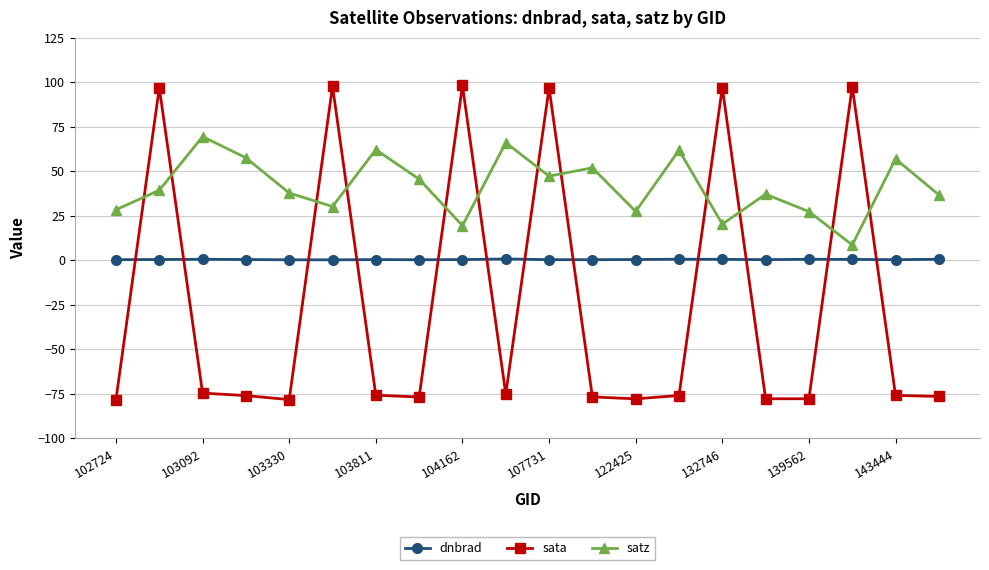

Count the number of categories in the chart.

20